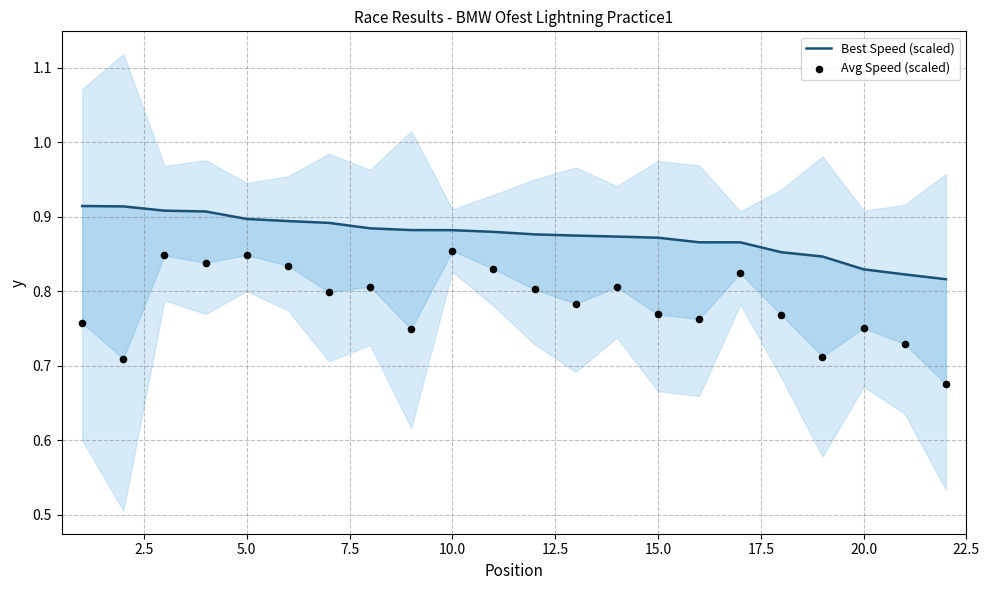

Which series has the largest total across all categories?

Best Speed (scaled)